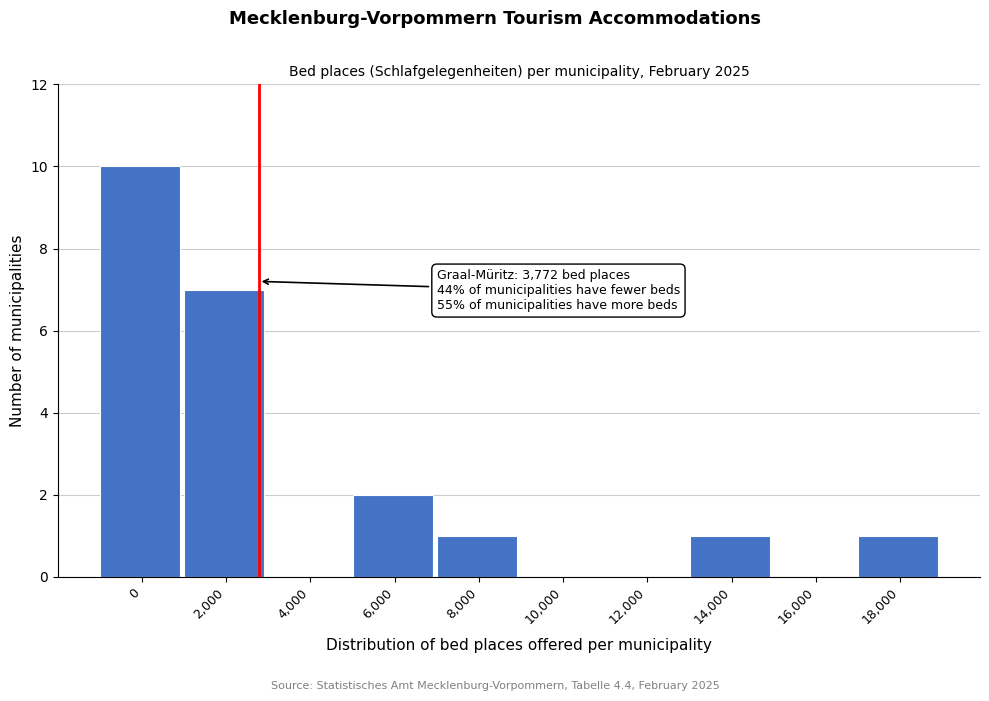

What is the ratio of the value at 18,000 to the value at 8,000?

1.0